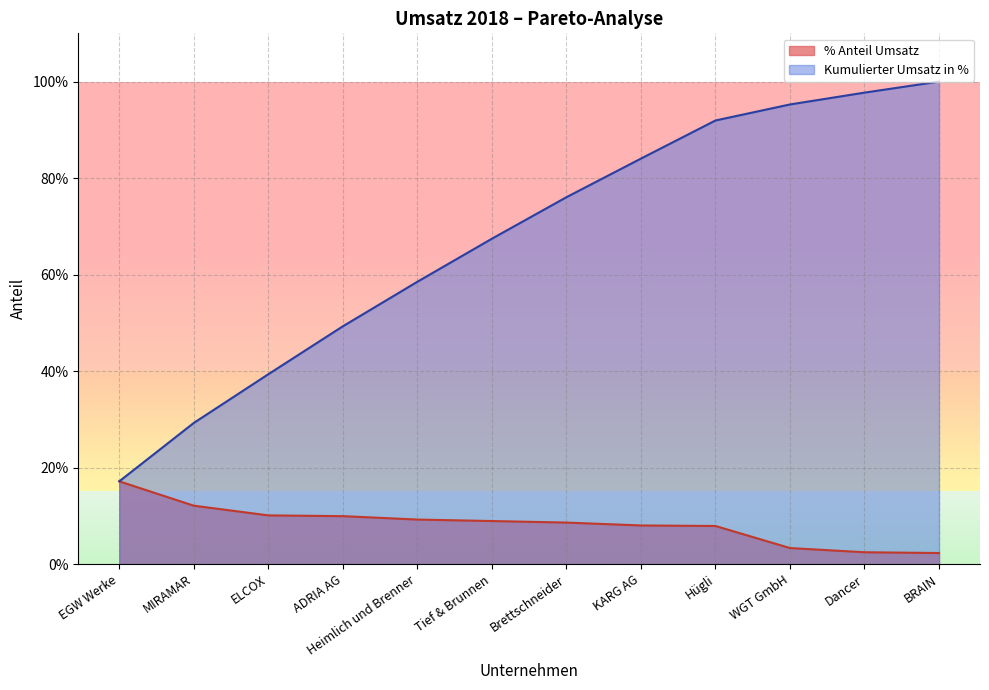

What is the difference between the second highest and minimum values in the % Anteil Umsatz series?

0.1